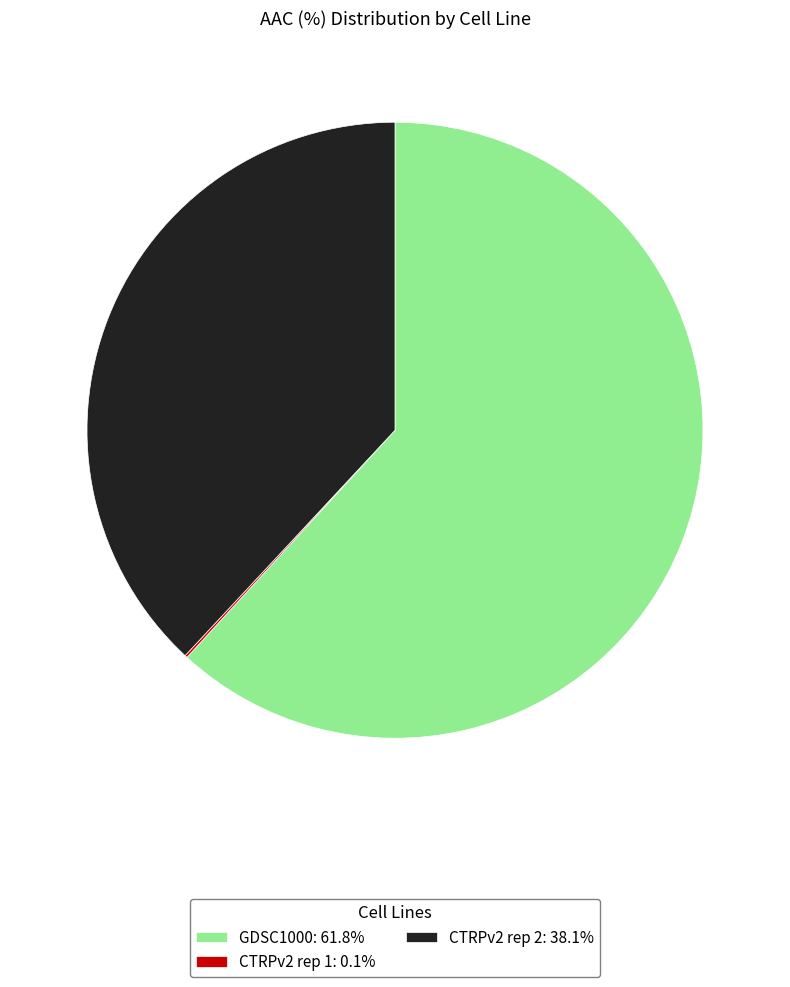

Is there a majority slice in this chart?

Yes